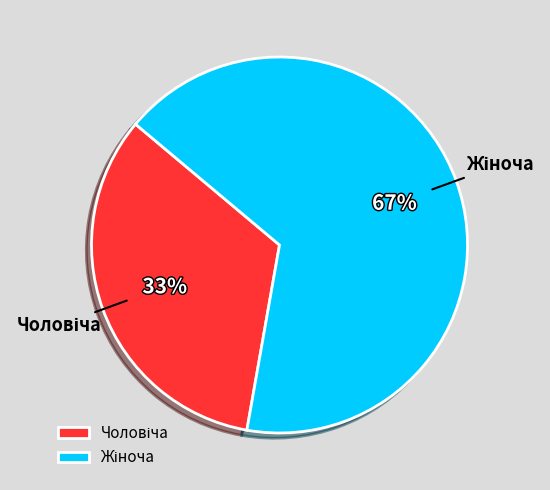

Is there a majority slice in this chart?

Yes